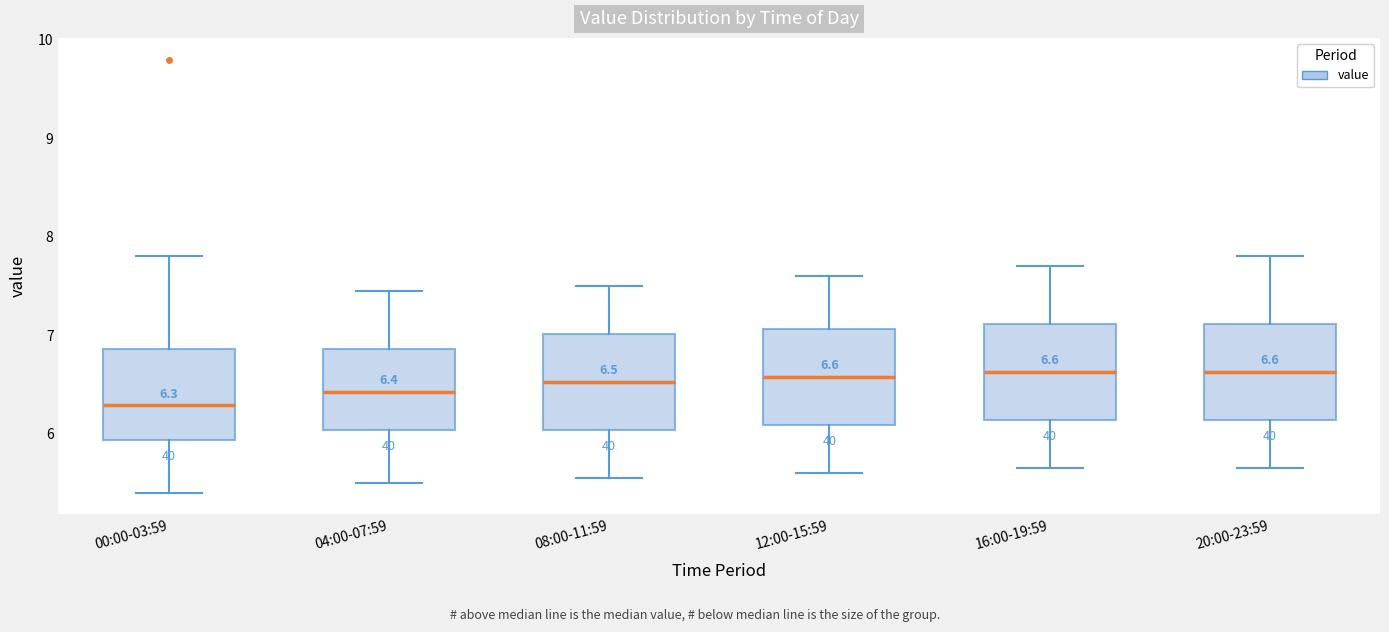

Which box has the lowest median line?

00:00-03:59